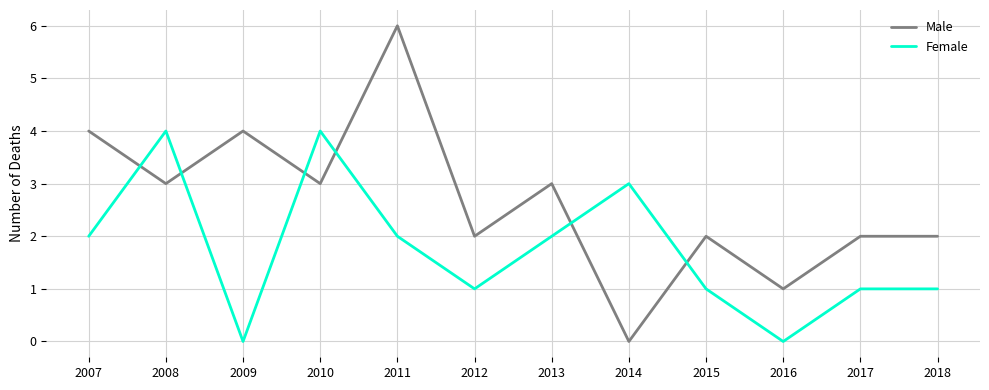

True or false: Female has a value of 1 at 2018.

True